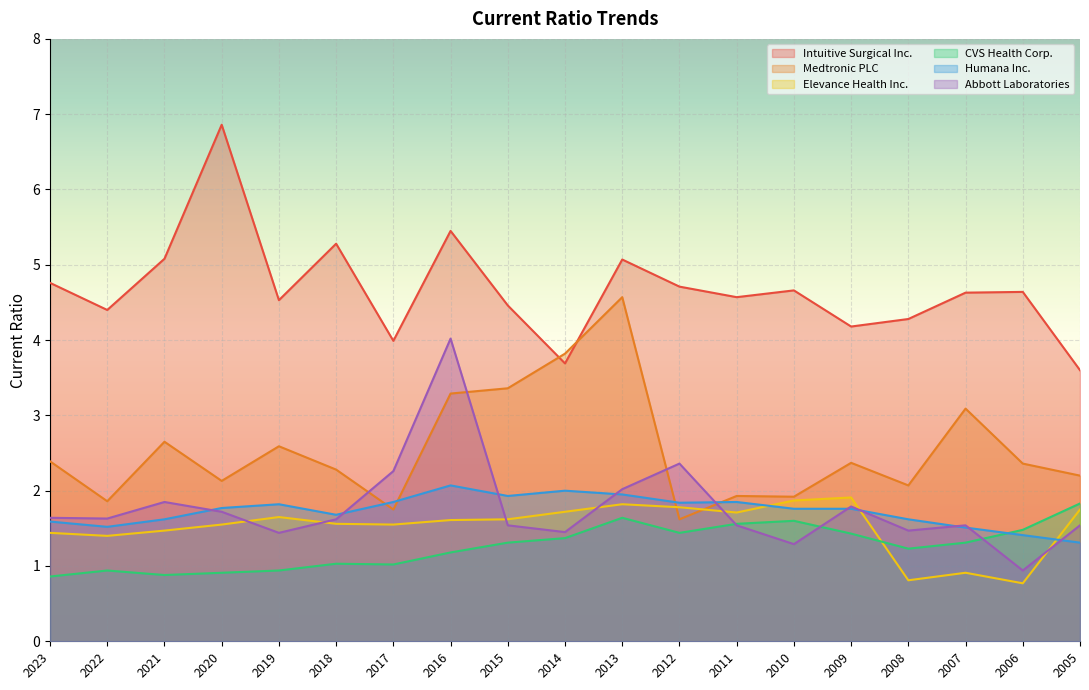

True or false: CVS Health Corp. and Medtronic PLC intersect in this chart.

False